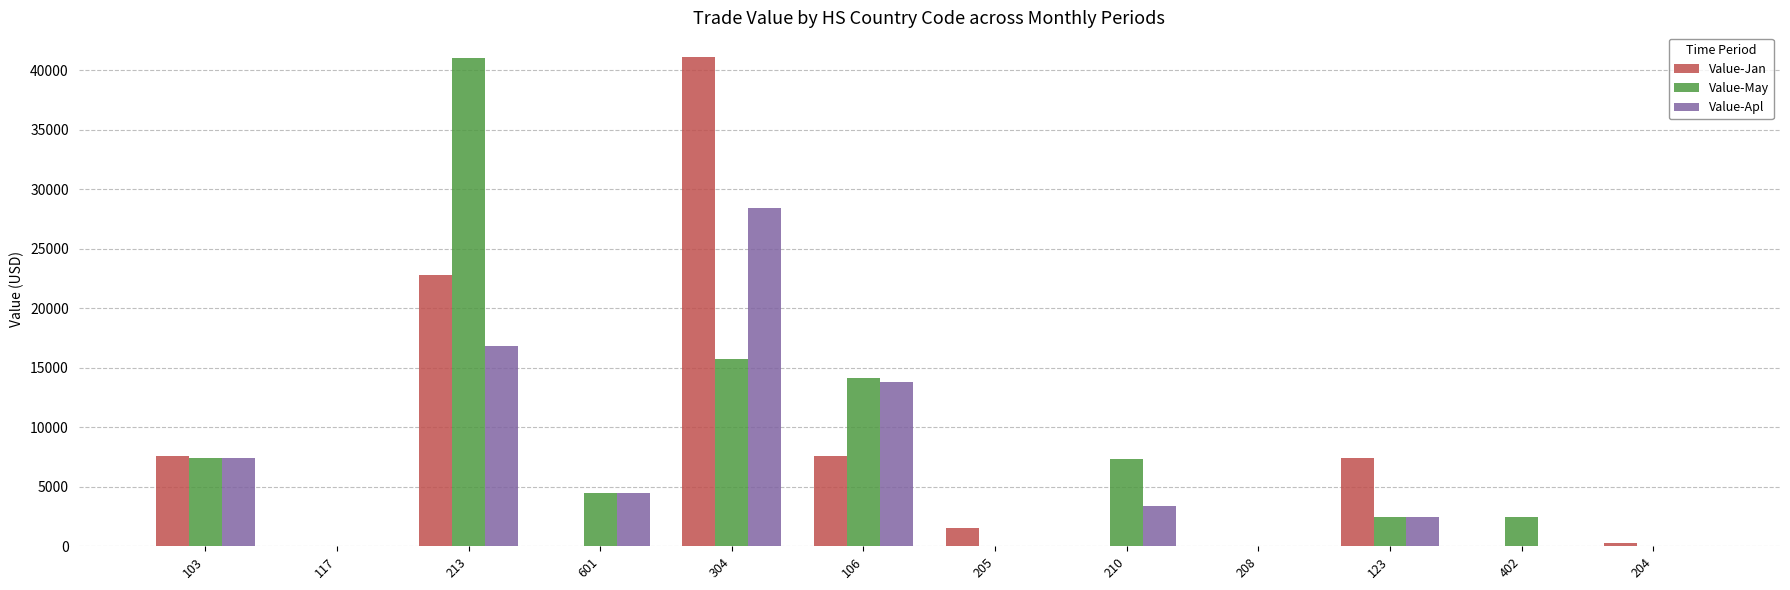

How many series are shown in this chart?

3